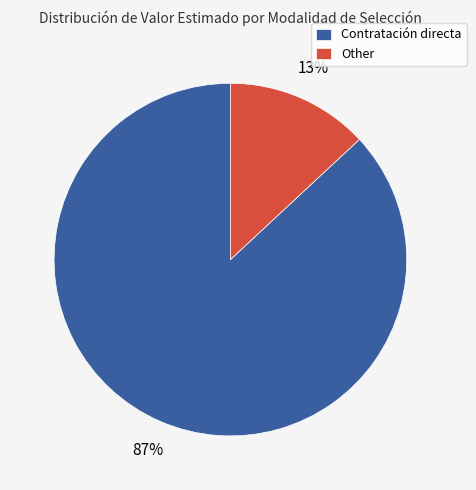

To the nearest percent, what is the difference between the largest and smallest slice percentages?

74%